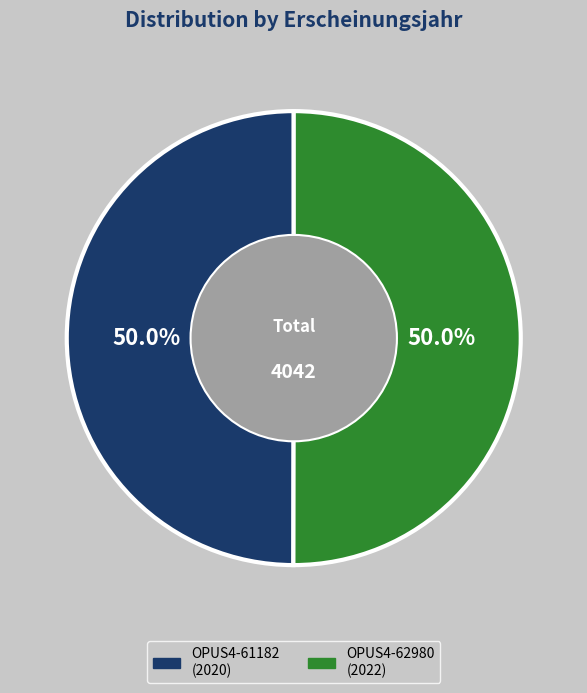

Do OPUS4-62980 and OPUS4-61182 together represent more than half of the pie?

Yes